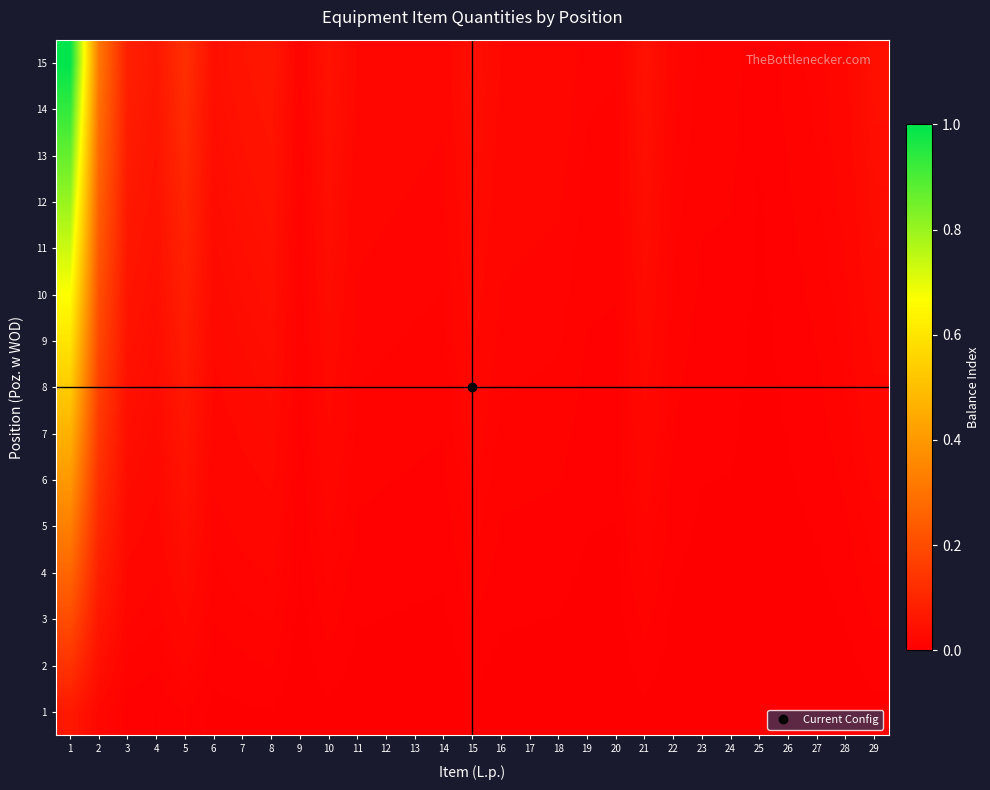

Which series changed the most between 21 and 27?

15